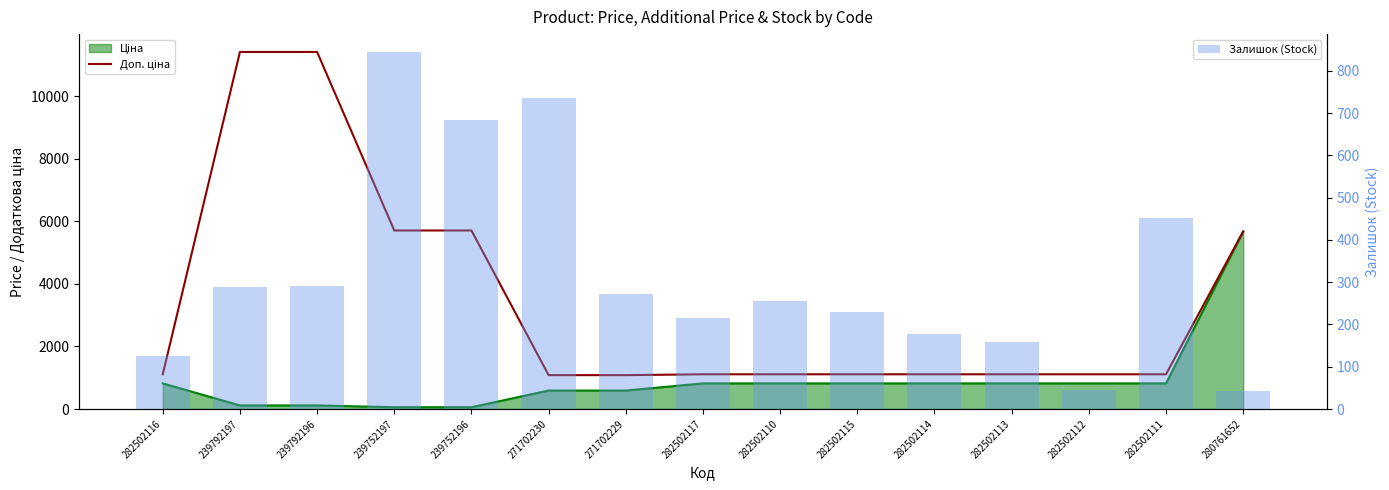

Which series has the widest spread of values?

Доп. ціна